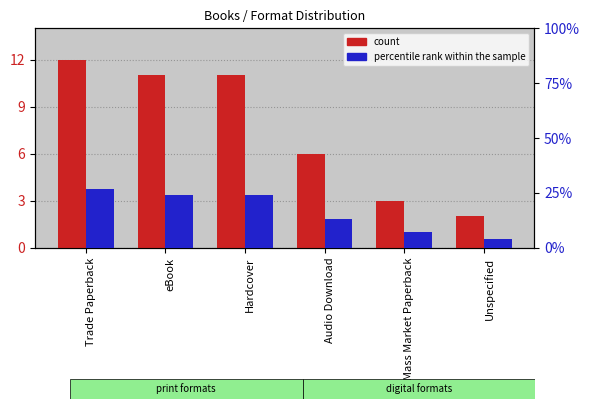

What is the greatest value displayed?

27